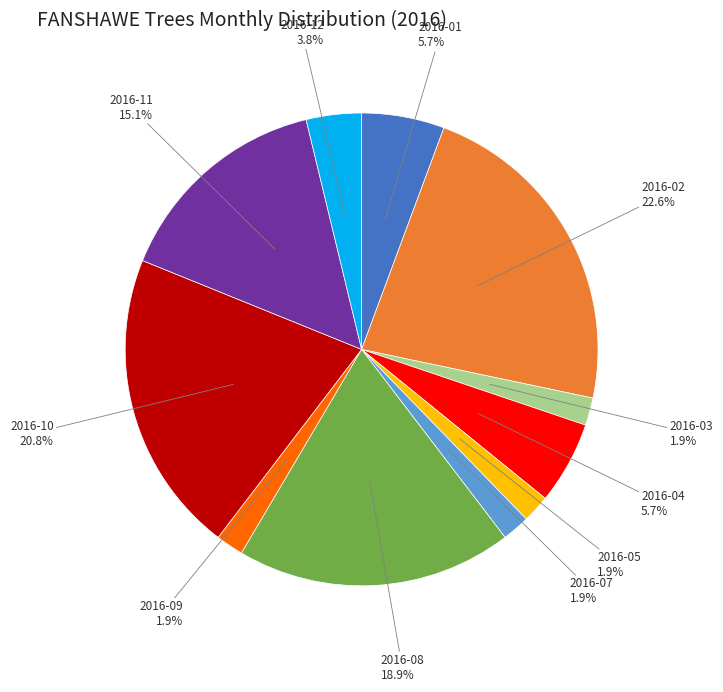

Does 2016-09 account for over 50% of the chart?

No